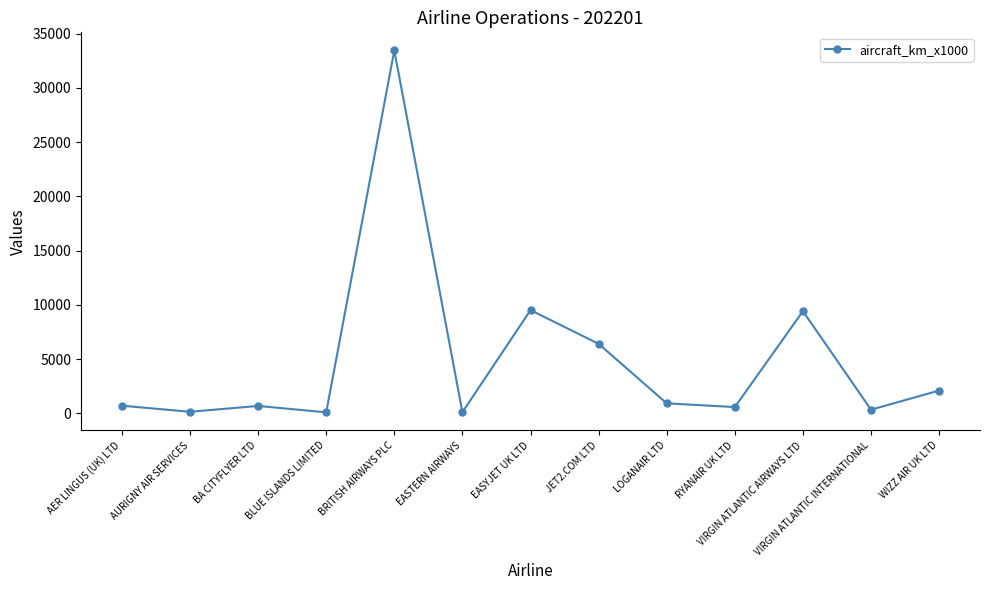

Between BLUE ISLANDS LIMITED and LOGANAIR LTD, which is larger?

LOGANAIR LTD